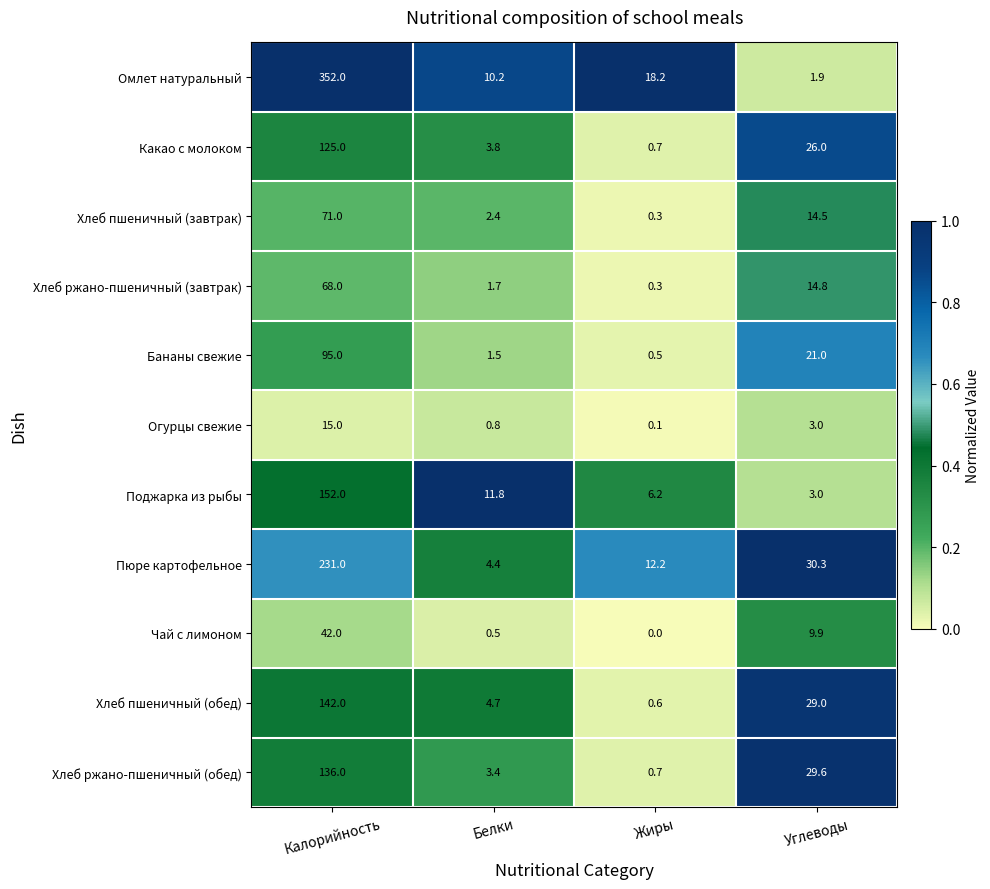

At which category is the sum across all series the highest?

Калорийность